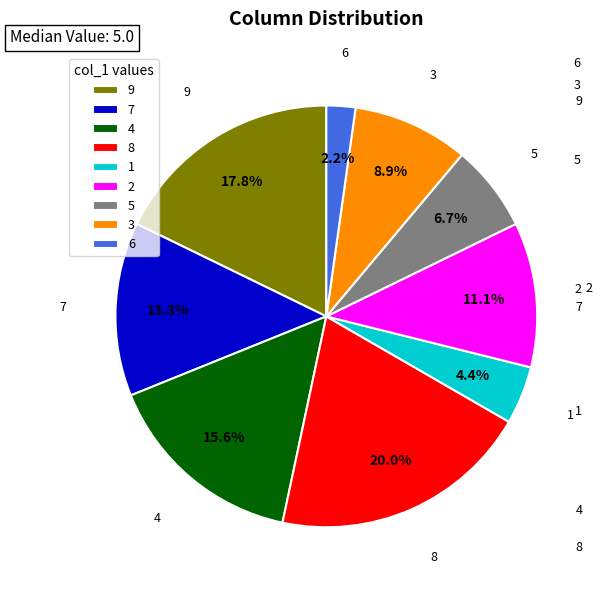

Count the number of slices in the pie.

9